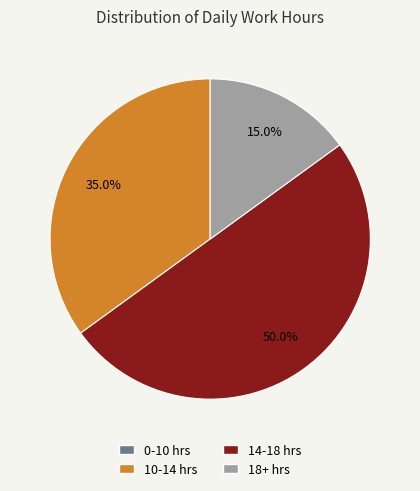

Which slice is the largest?

14-18 hrs